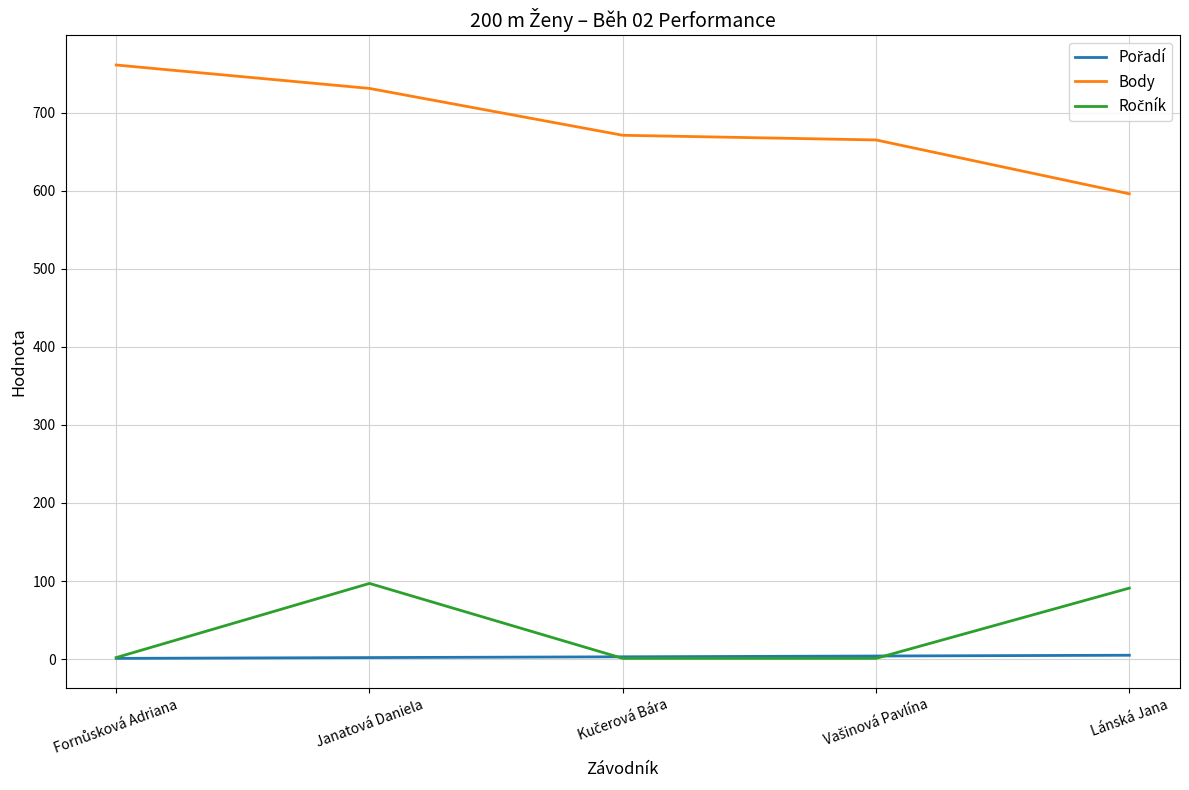

Which series has the largest range (max minus min)?

Body